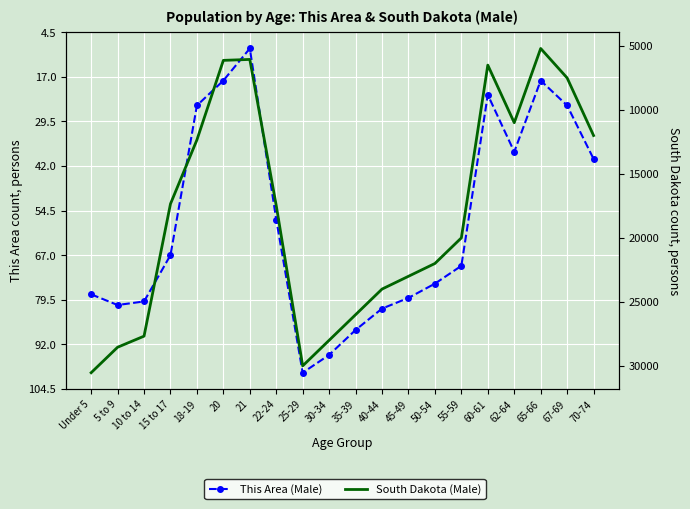

What is the total value across all series at 35-39?

26088